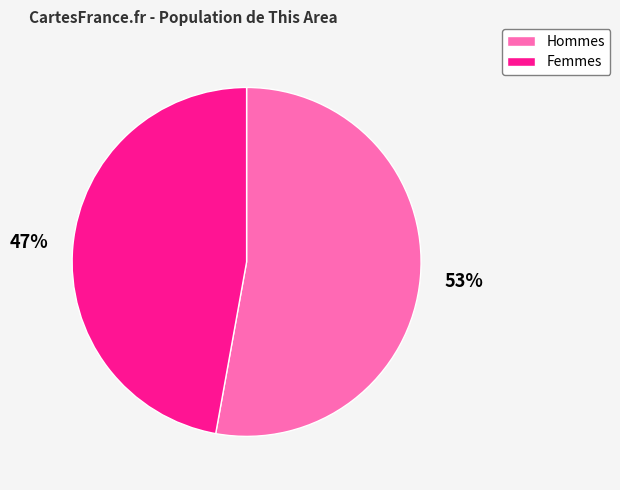

To the nearest percent, what is the average slice percentage?

50%